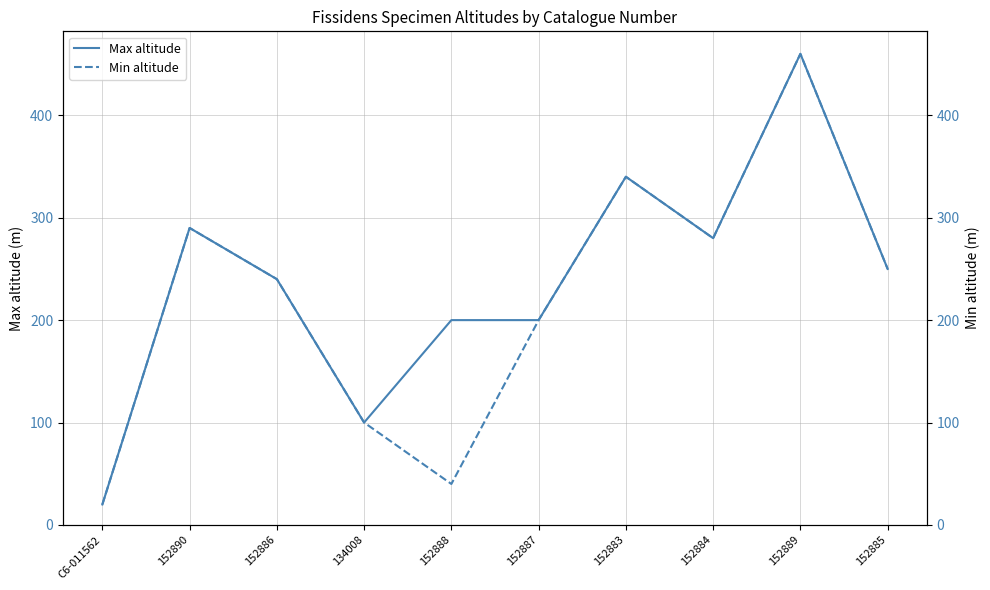

How many interior local valleys does the Max altitude series have?

2